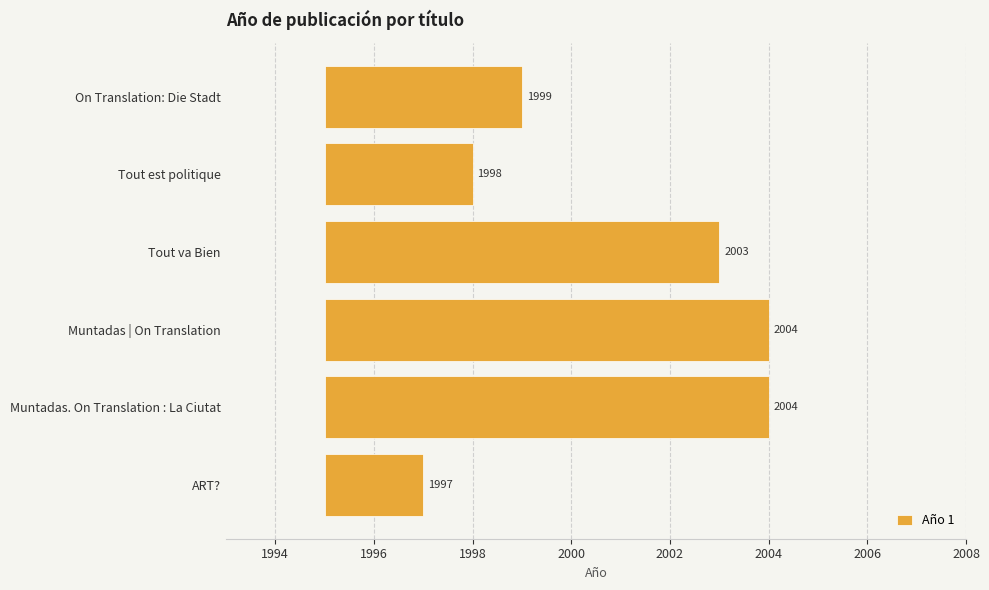

True or false: the data shows 2 at Muntadas | On Translation.

False